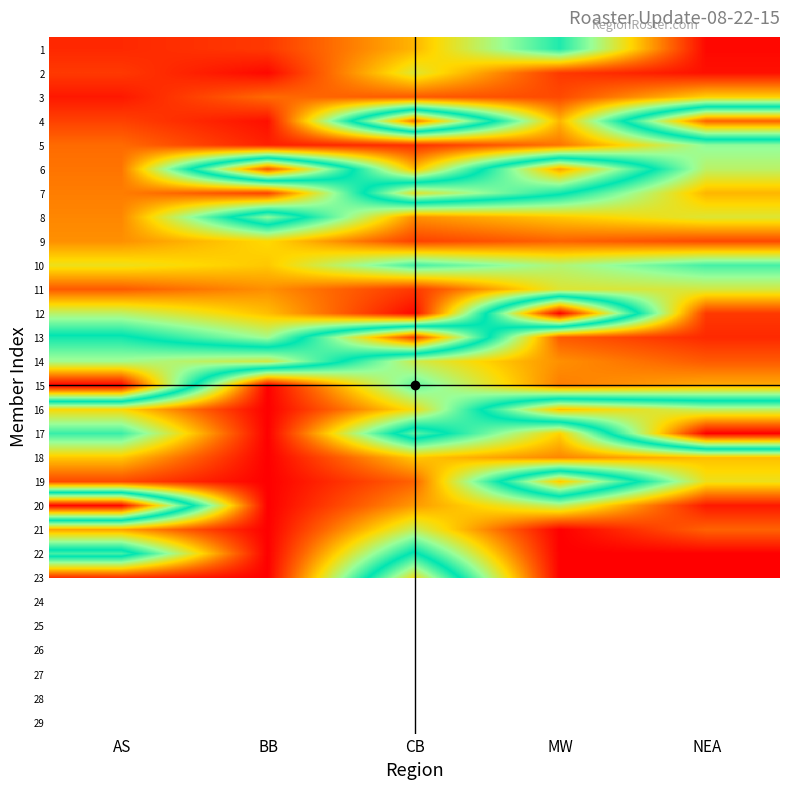

What value does the 4 series have at CB?

85.0